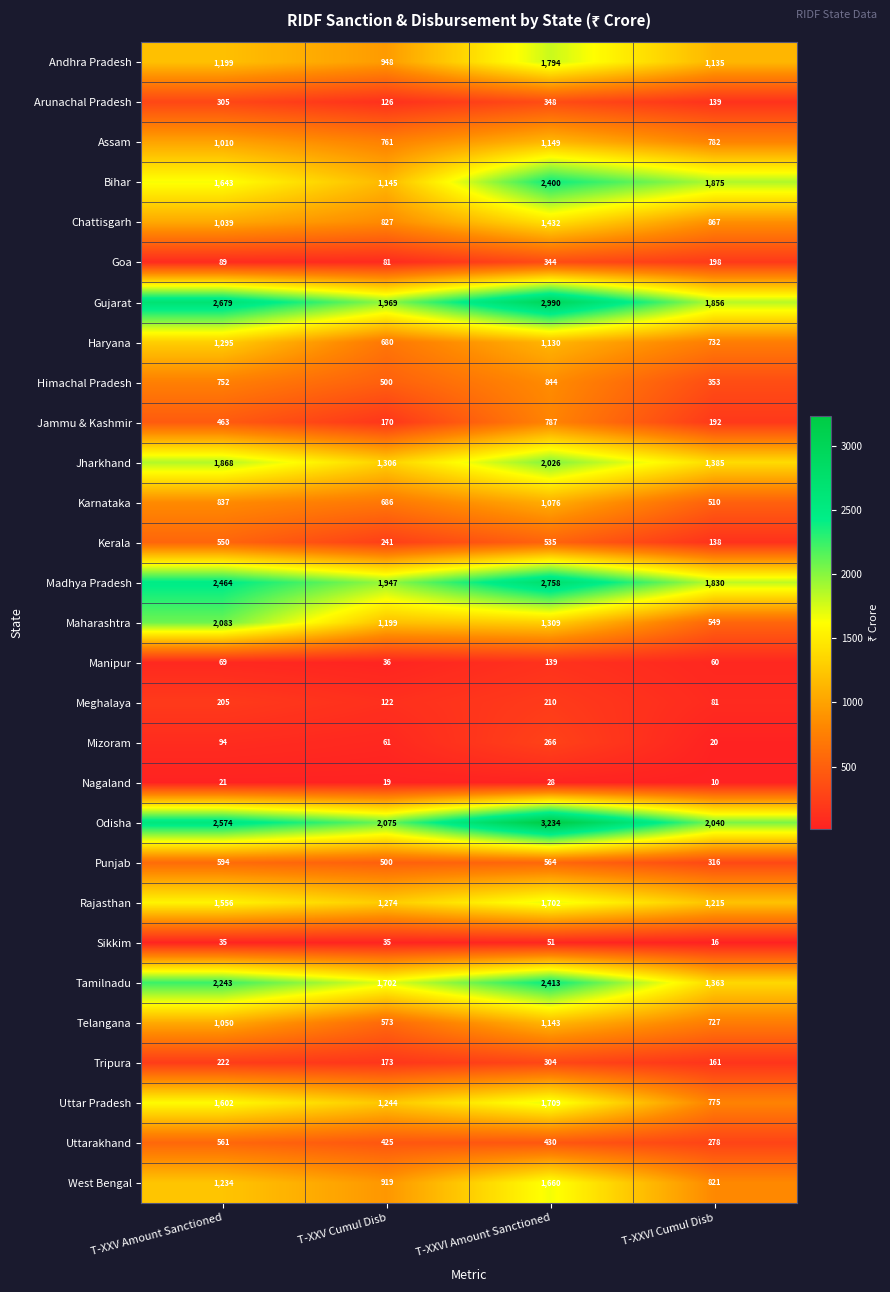

Which category has the lowest value across all series?

T-XXVI Cumul Disb